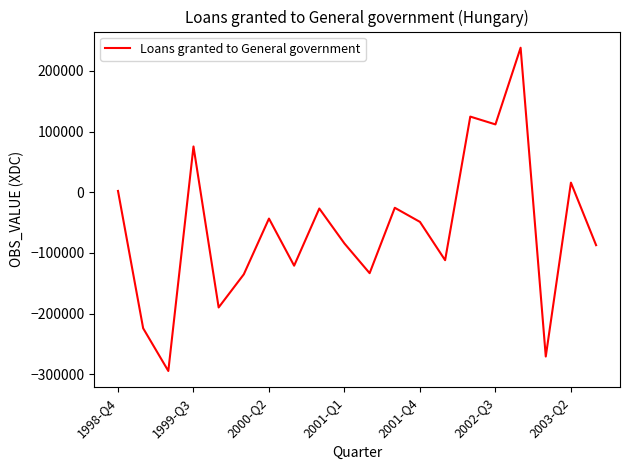

What is the difference between the maximum and minimum values?

532745